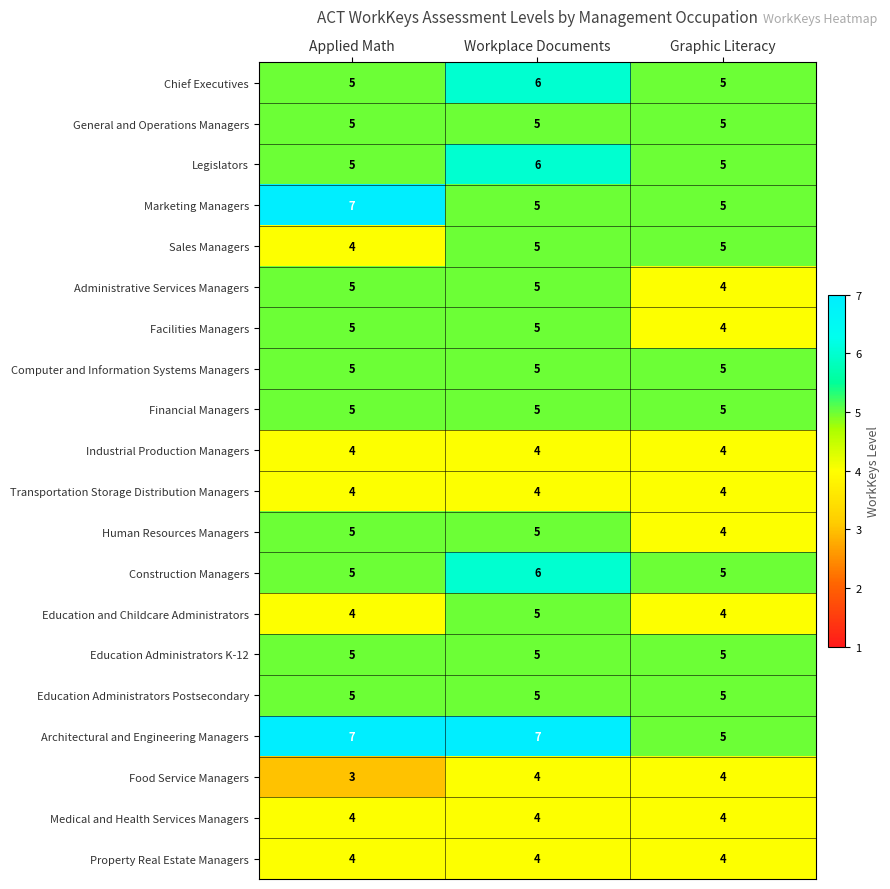

At which category does the chart reach its minimum across all series?

Applied Math